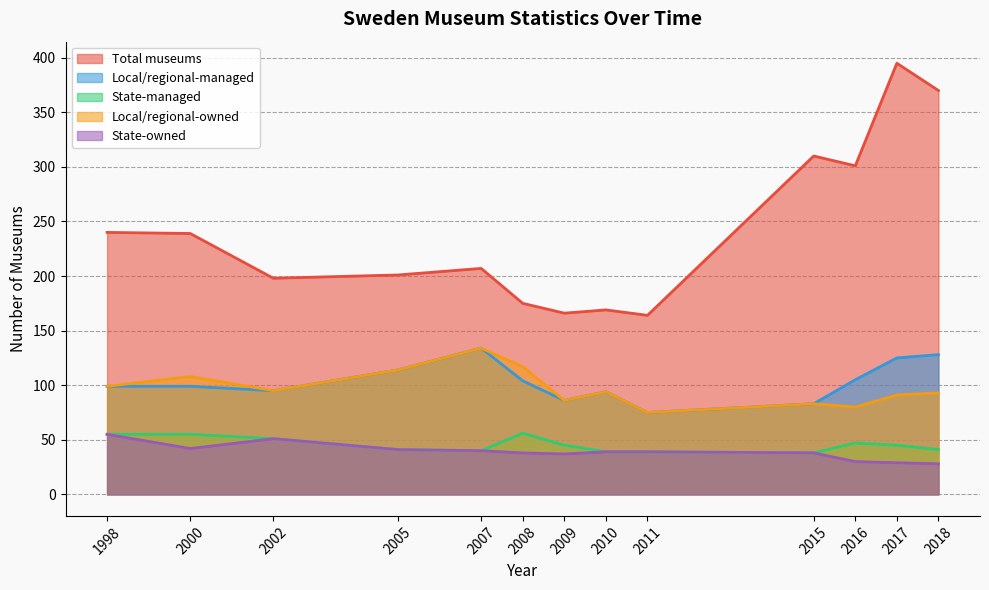

How many series are shown in this chart?

5